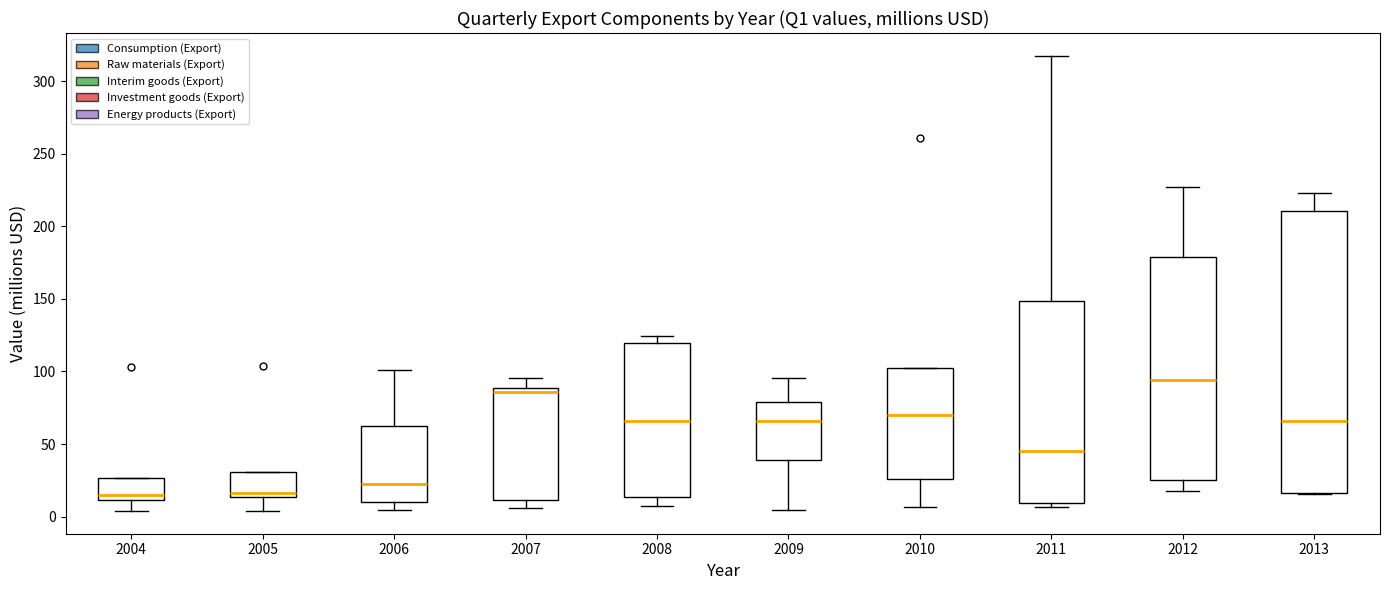

Reading left to right, transcribe this box plot: for each box, give where its median line is, the range the box spans, and where its two whiskers end, as read against the y-axis. The values are not printed on the chart, so give them approximately, as read against the axis.

2004: median 15, box 10 to 25, whiskers 5 to 25
2005: median 15 (just above the box's lower edge), box 15 to 30, whiskers 5 to 30
2006: median 20, box 10 to 65, whiskers 5 to 100
2007: median 85, box 10 to 90, whiskers 5 to 95
2008: median 65, box 15 to 120, whiskers 5 to 125
2009: median 65, box 40 to 80, whiskers 5 to 95
2010: median 70, box 25 to 105, whiskers 5 to 105
2011: median 45, box 10 to 150, whiskers 5 to 315
2012: median 95, box 25 to 180, whiskers 20 to 225
2013: median 65, box 15 to 210, whiskers 15 to 225